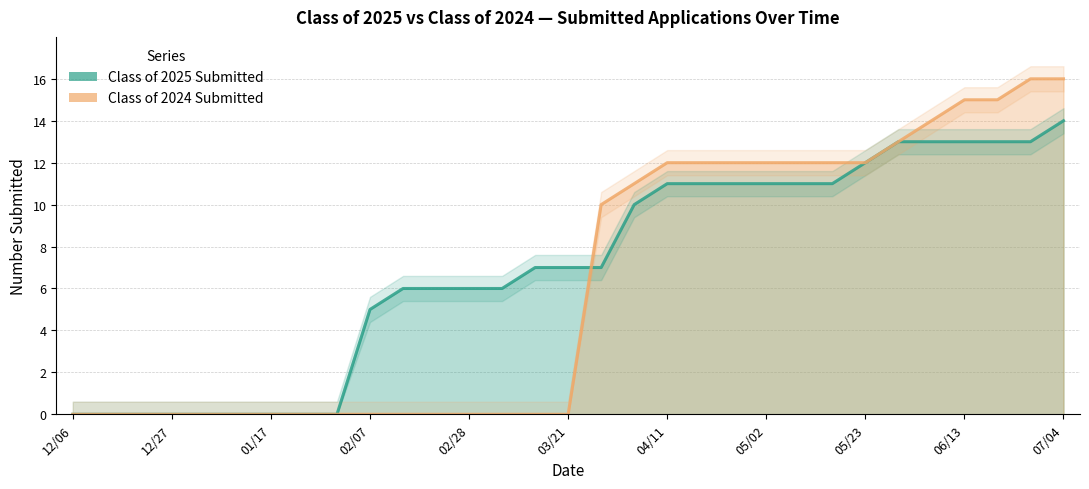

What is the maximum value shown in the chart?

16